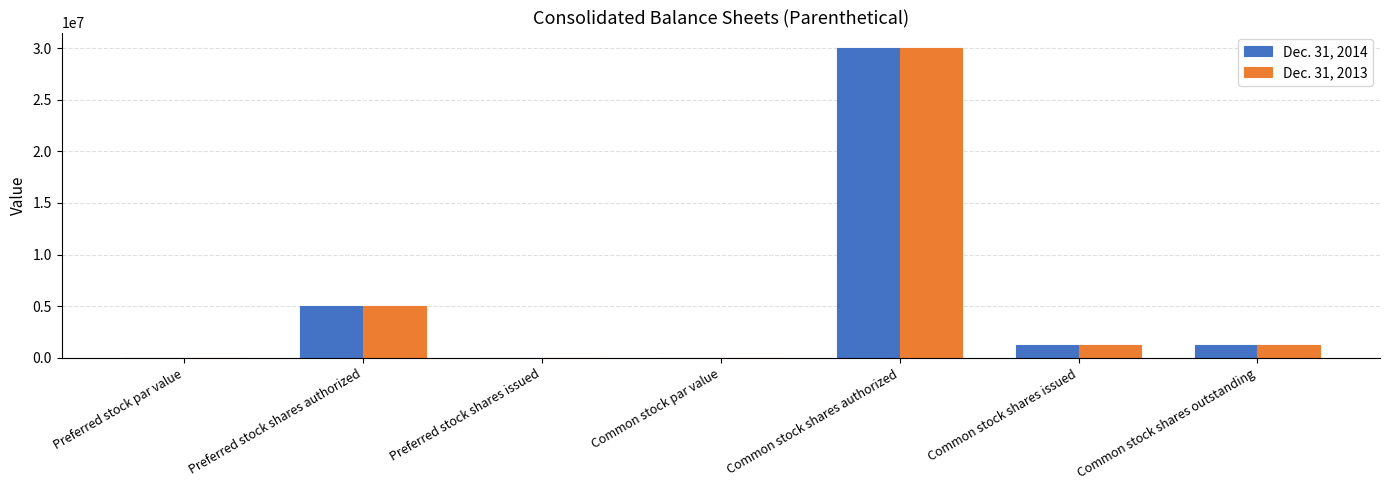

Which category has the highest value across all series?

Common stock shares authorized